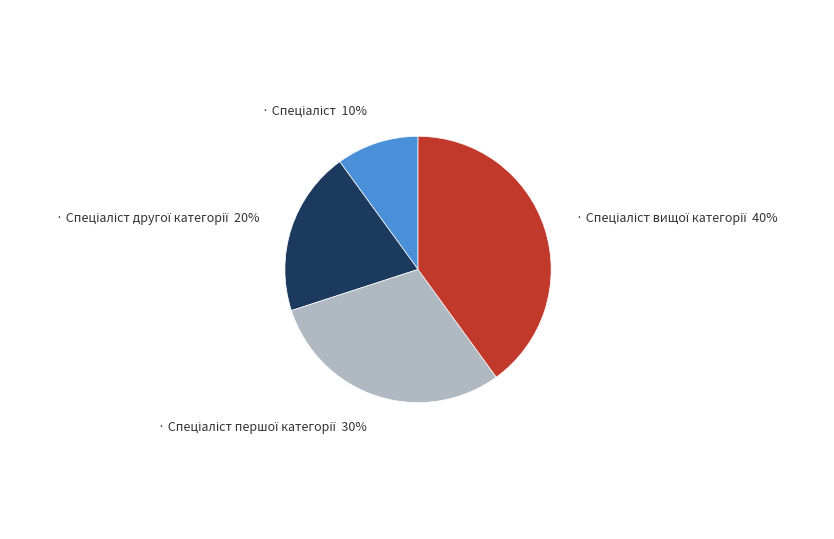

Is there any slice that represents more than half of the pie?

No